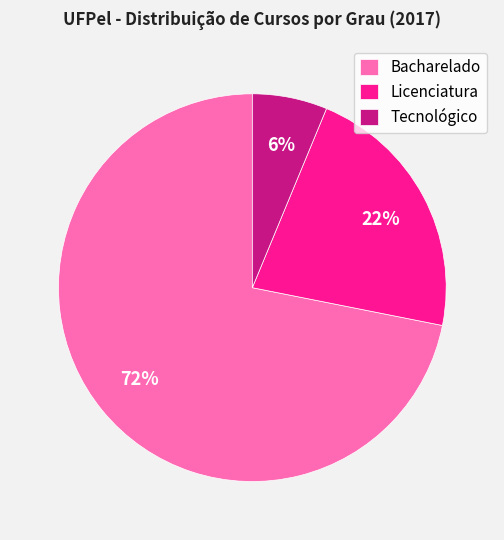

Which category has the biggest portion of the pie?

Bacharelado